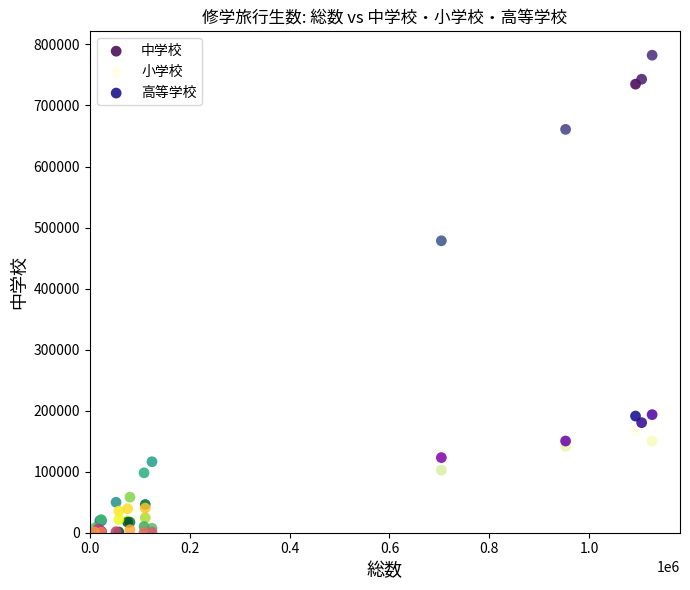

Across all series, what Y value is closest to 391184?

478331